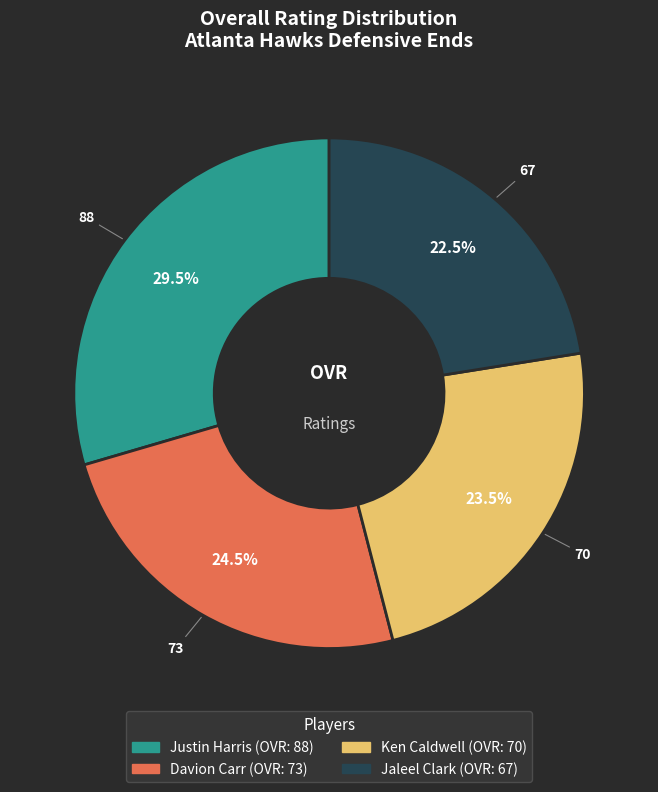

Does Davion Carr represent more than half of the total?

No